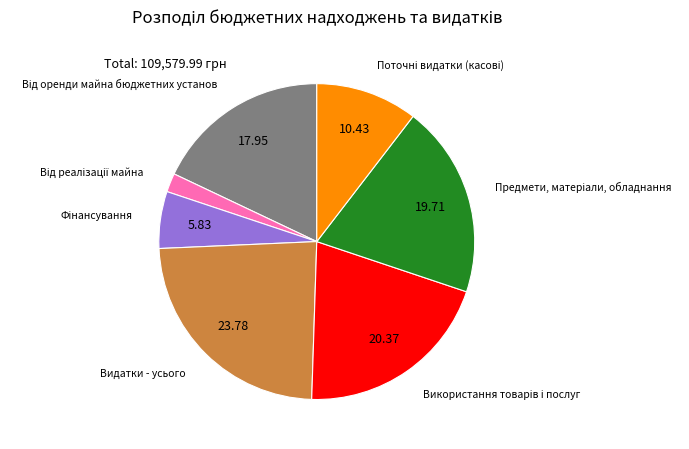

Does Видатки - усього represent more than half of the total?

No